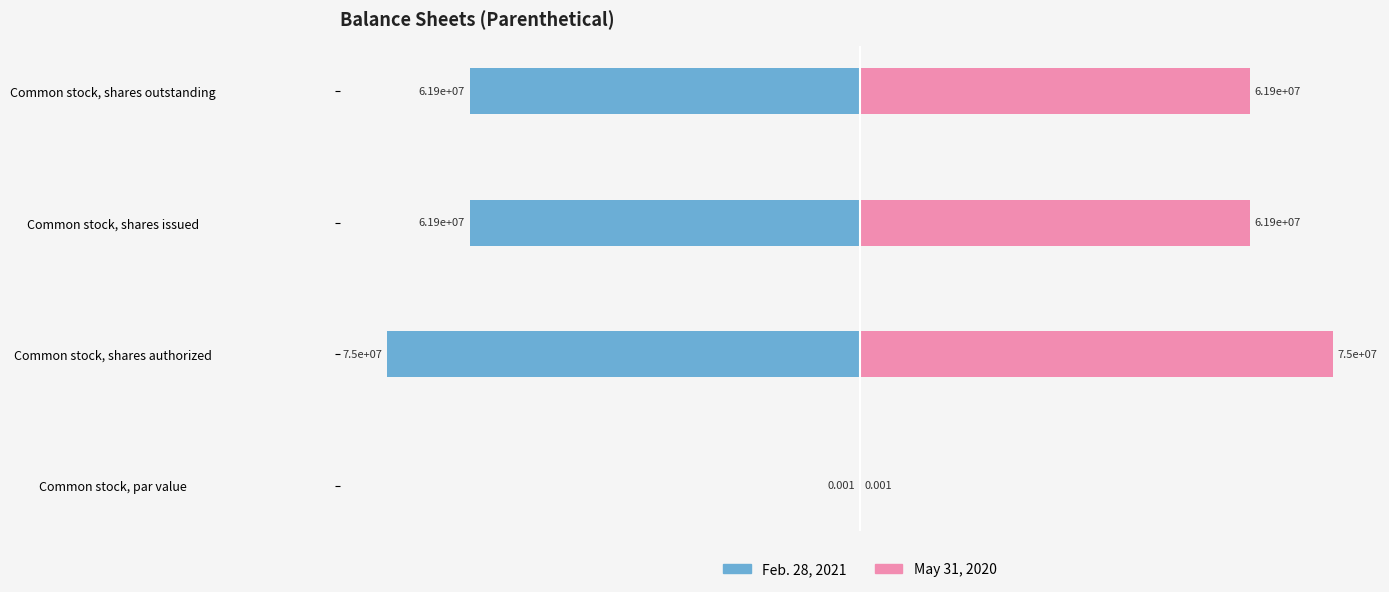

At how many categories does at least one series exceed -55295932?

4